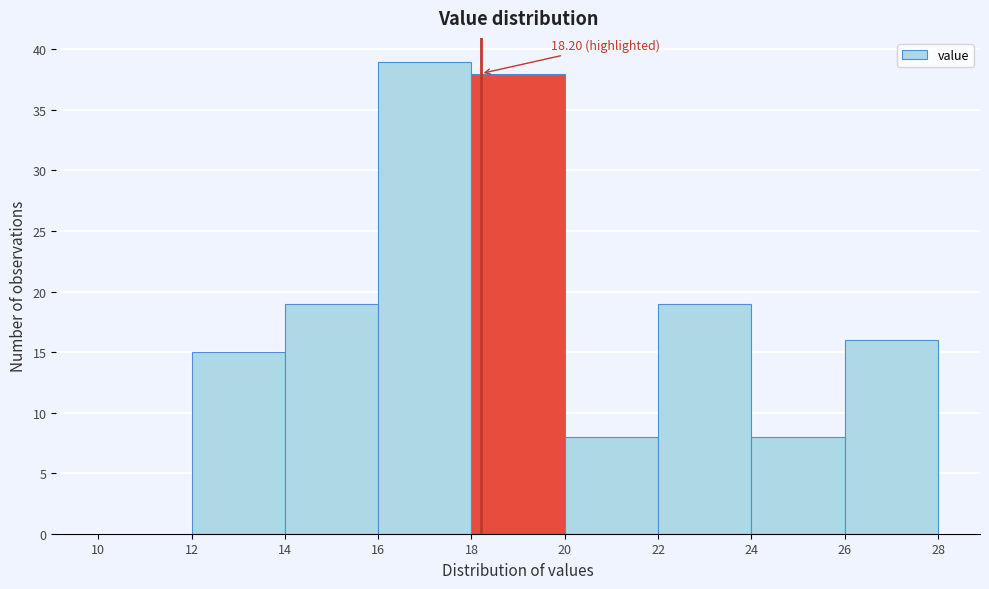

Over which range of the x-axis is the bar tallest?

16 to 18